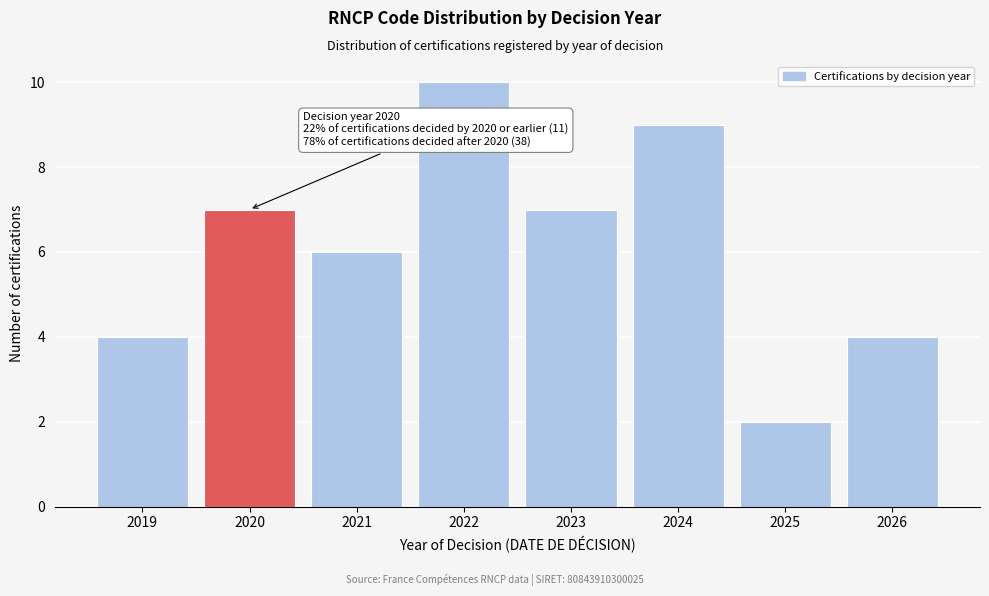

Reading right to left, list all the values displayed in this chart.

4	2	9	7	10	6	7	4